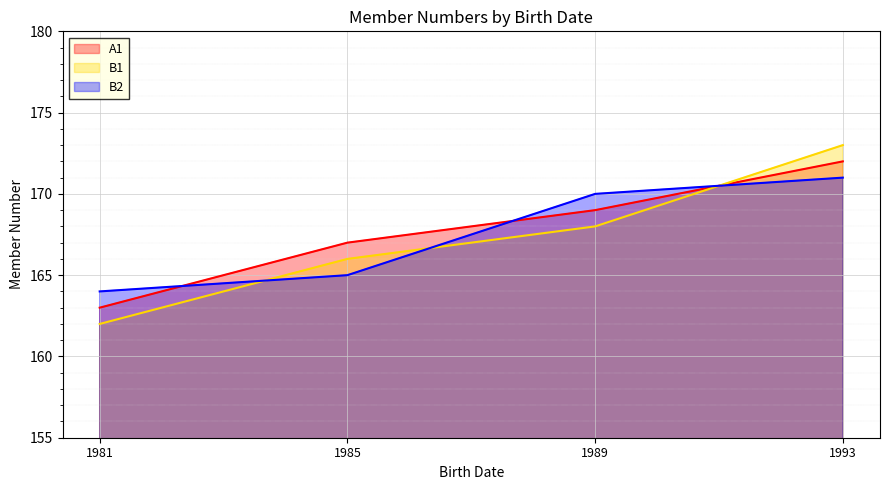

What is the sum of the A1 values at 1993 and 1981?

335